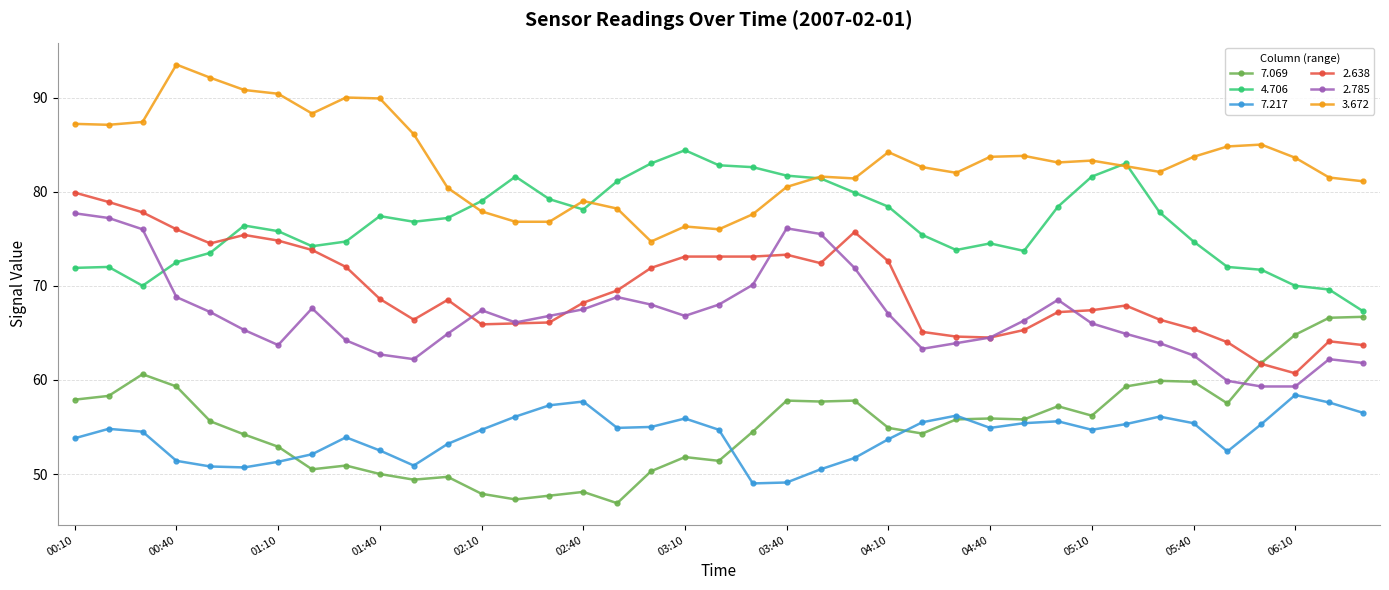

Which series has the largest total across all categories?

3.672